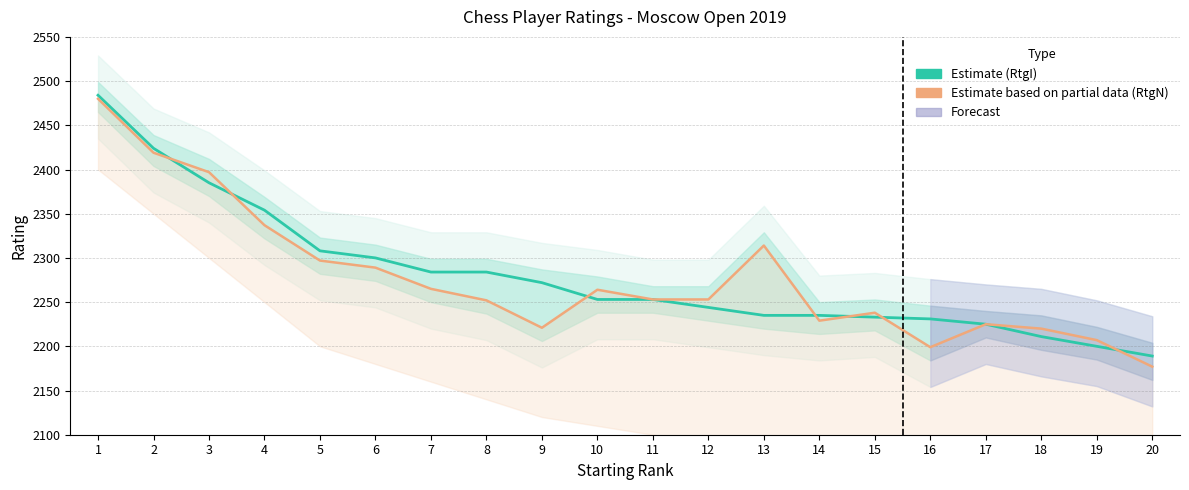

Is it true that RtgN (Estimate based on partial data) equals 2253 at 11?

True